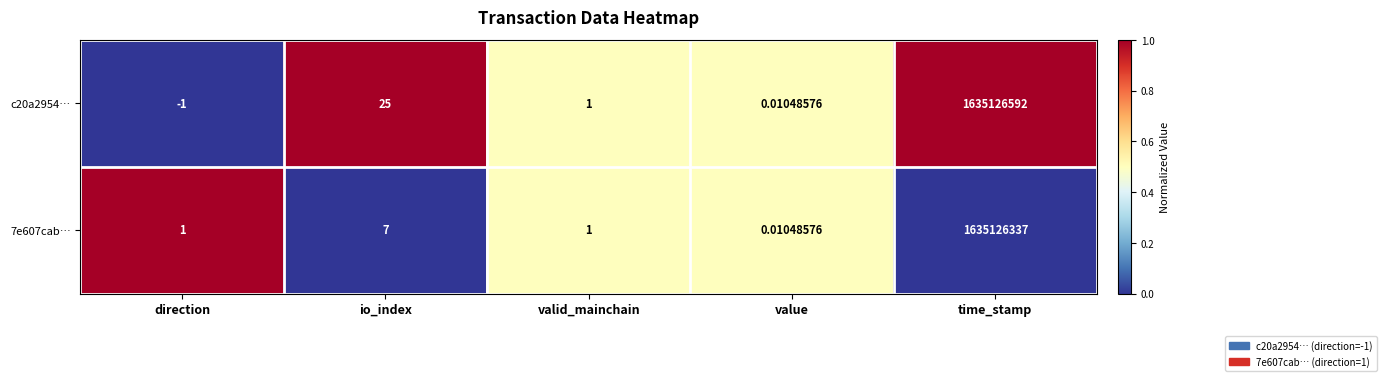

At which label is c20a2954… closest to 817563295?

io_index